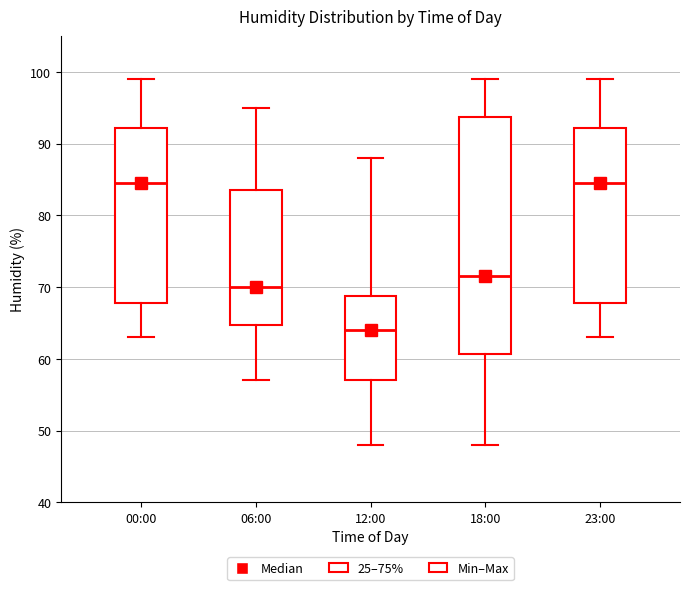

Reading left to right, transcribe this box plot: for each box, give where its median line is, the range the box spans, and where its two whiskers end, as read against the y-axis. The values are not printed on the chart, so give them approximately, as read against the axis.

00:00: median 85, box 68 to 92, whiskers 63 to 99
06:00: median 70, box 65 to 84, whiskers 57 to 95
12:00: median 64, box 57 to 69, whiskers 48 to 88
18:00: median 72, box 61 to 94, whiskers 48 to 99
23:00: median 85, box 68 to 92, whiskers 63 to 99